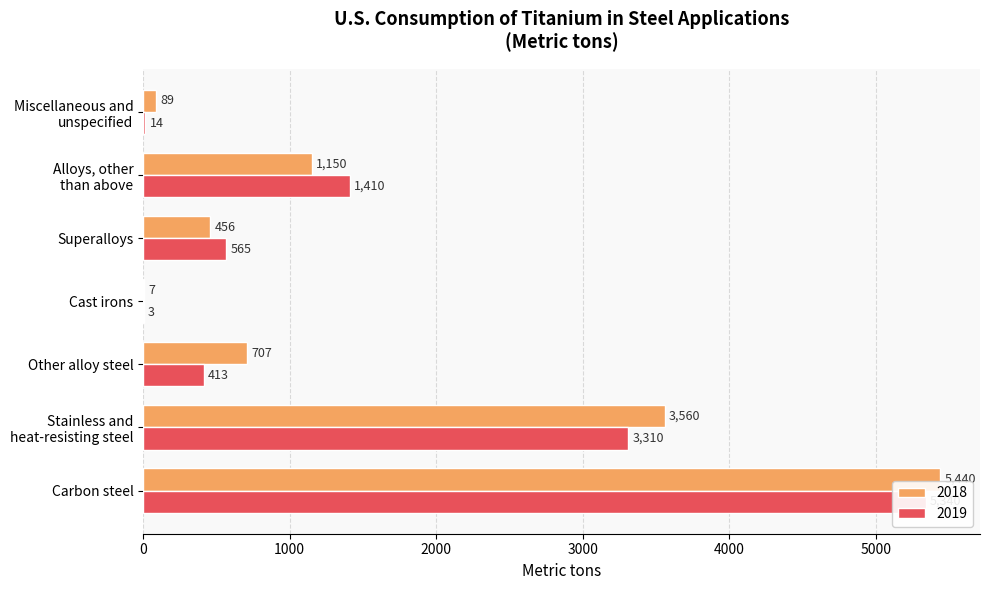

Rank the categories by 2018 value from highest to lowest.

Carbon steel, Stainless and
heat-resisting steel, Alloys, other
than above, Other alloy steel, Superalloys, Miscellaneous and
unspecified, Cast irons